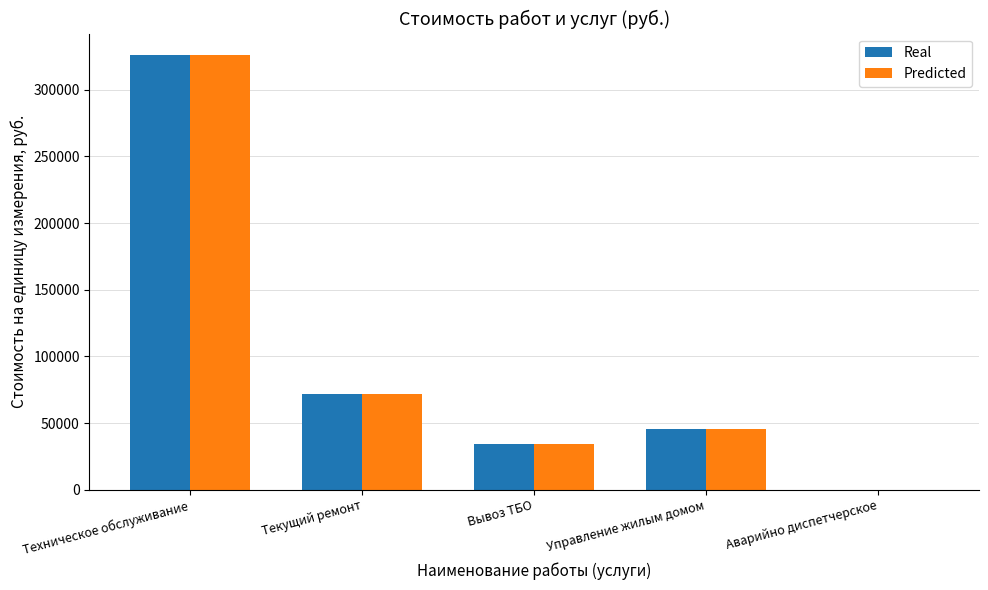

What is the difference between the Real values at Управление жилым домом and Вывоз ТБО?

10886.0